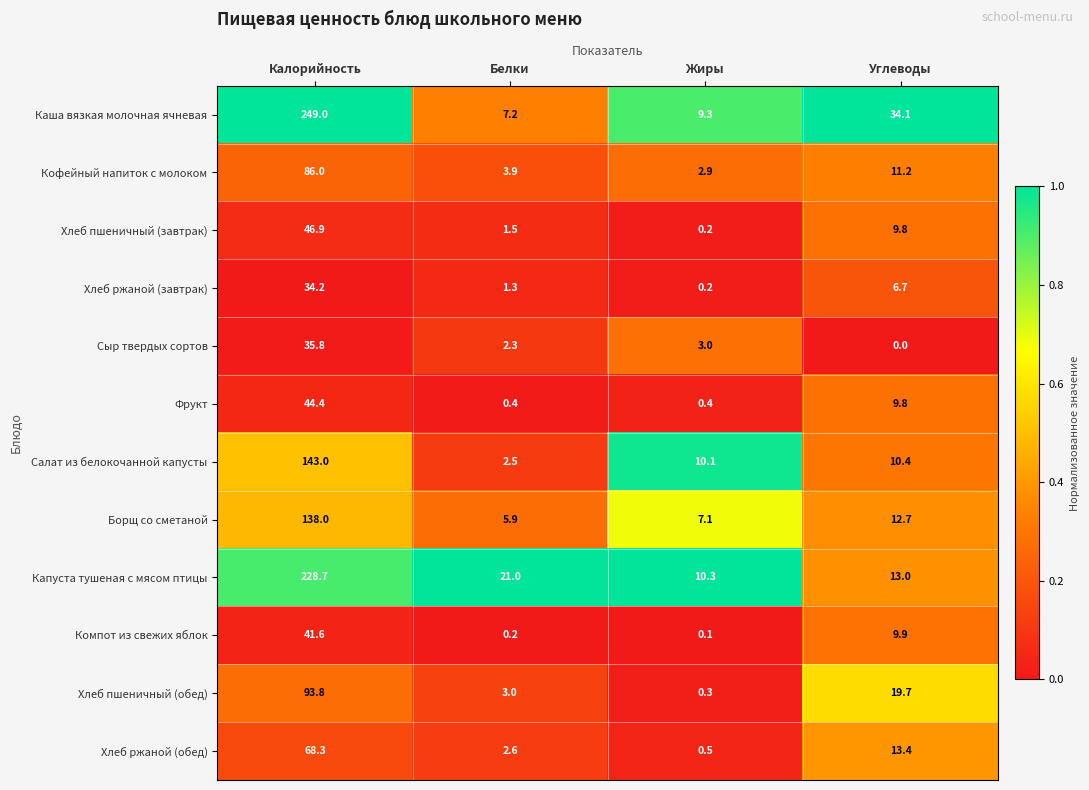

Where does the Фрукт series first go above 9?

Калорийность